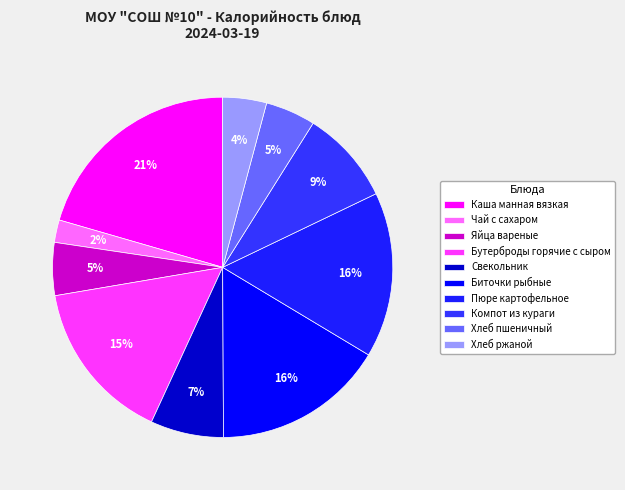

What is the total percentage of Чай с сахаром and Компот из кураги?

11.1%